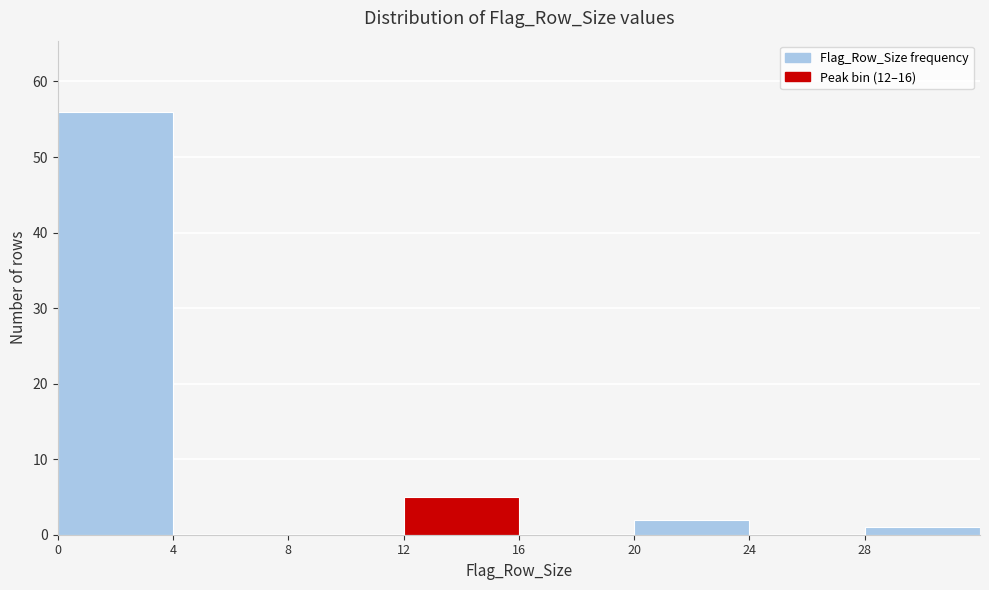

Reading left to right, transcribe this chart: for each bar, give the range it covers on the x-axis and its height. The values are not printed on the chart, so give them approximately, as read against the axis.

0 to 4: 56
4 to 8: 0
8 to 12: 0
12 to 16: 5
16 to 20: 0
20 to 24: 2
24 to 28: 0
28 to 32: 1